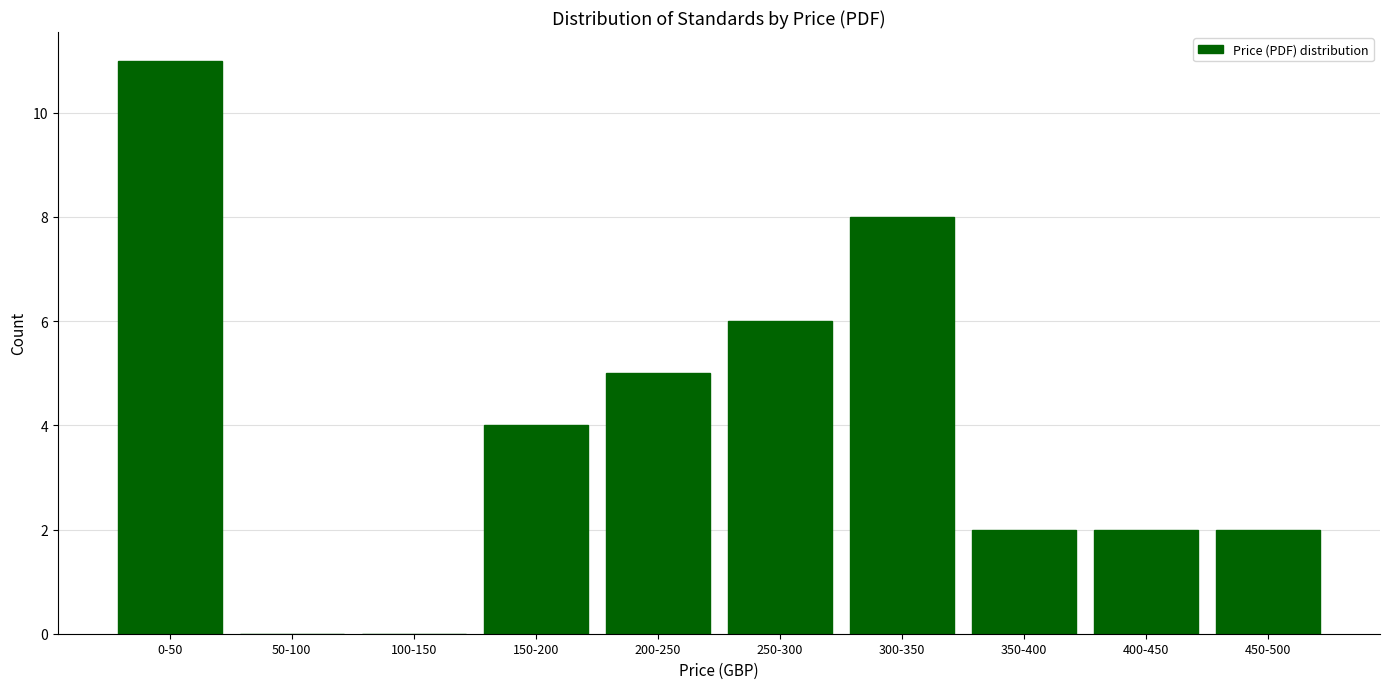

Reading left to right, extract all data points from this chart.

0-50=11	50-100=0	100-150=0	150-200=4	200-250=5	250-300=6	300-350=8	350-400=2	400-450=2	450-500=2